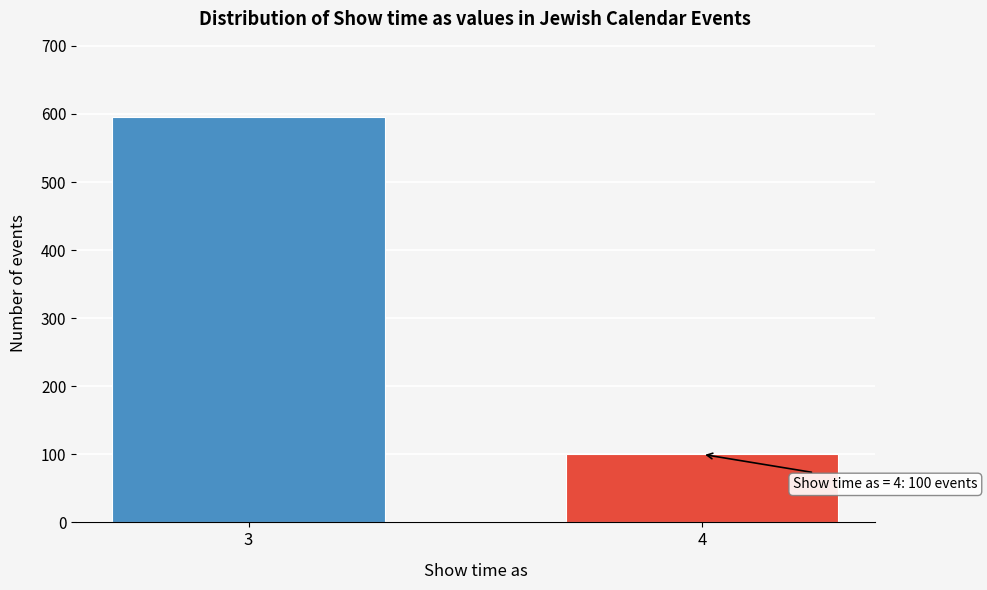

Reading left to right, what are all the values shown in this chart?

595	100